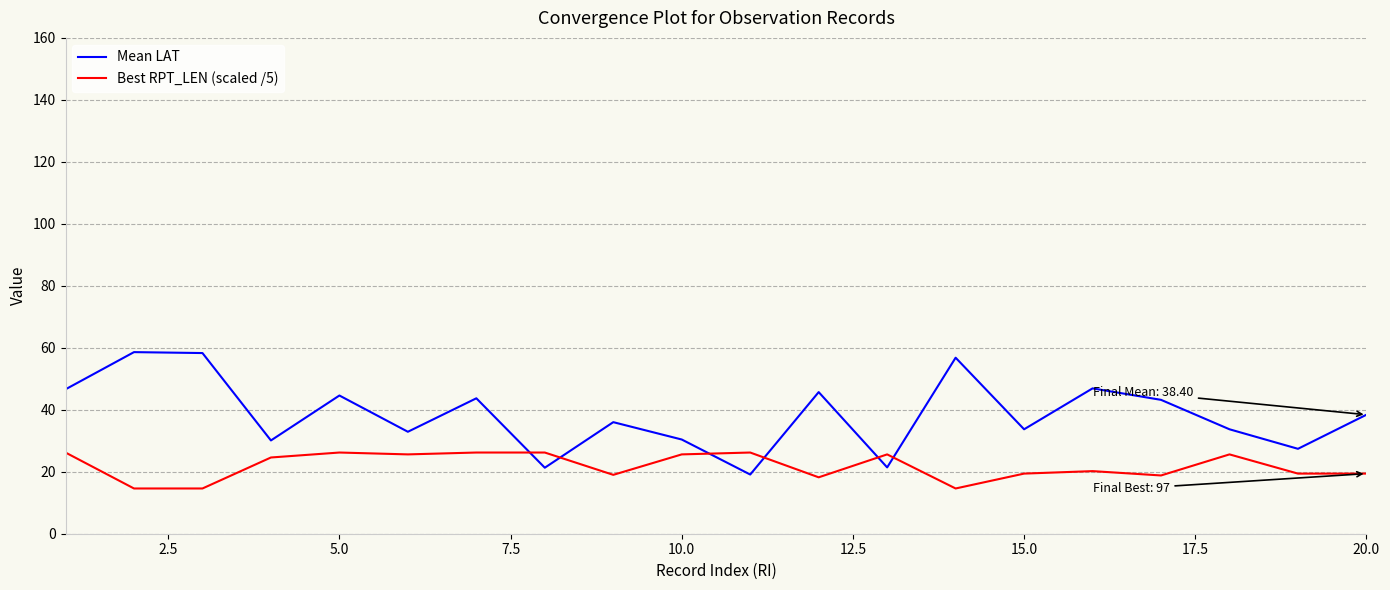

What is the average value of the Mean LAT series?

38.4